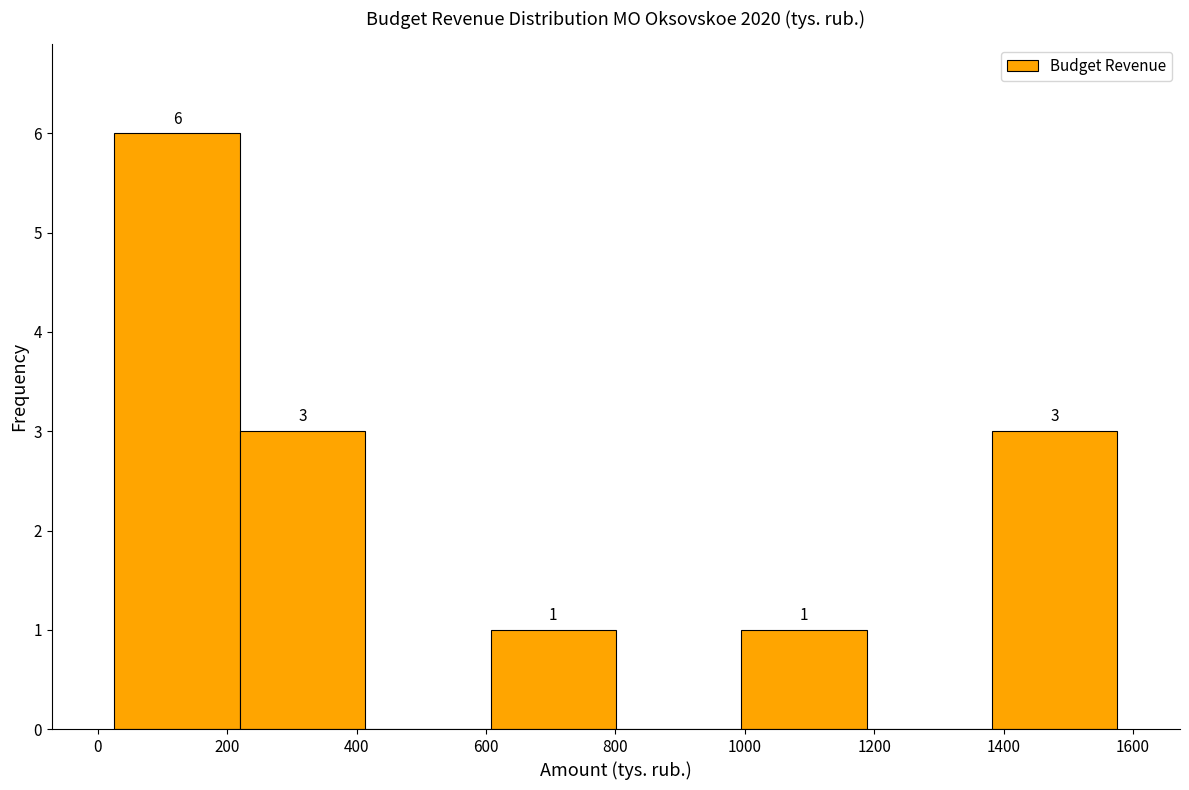

Which range on the x-axis has the tallest bar?

20 to 220